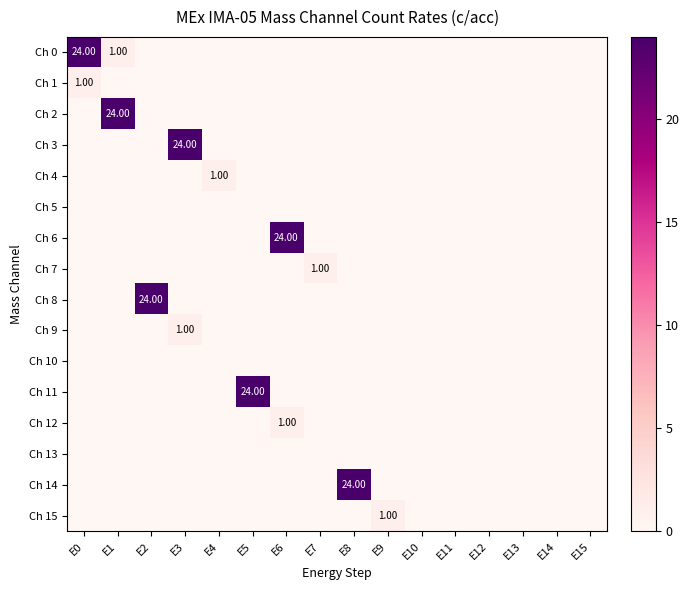

How many categories are shown in the chart?

16